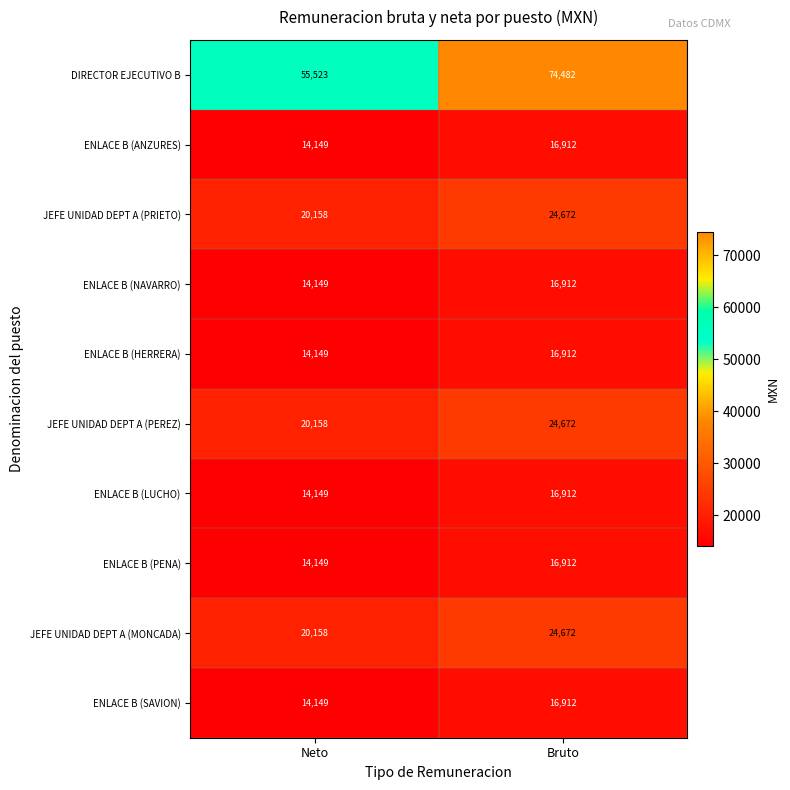

At which label is ENLACE B (LUCHO) closest to 15530?

Neto